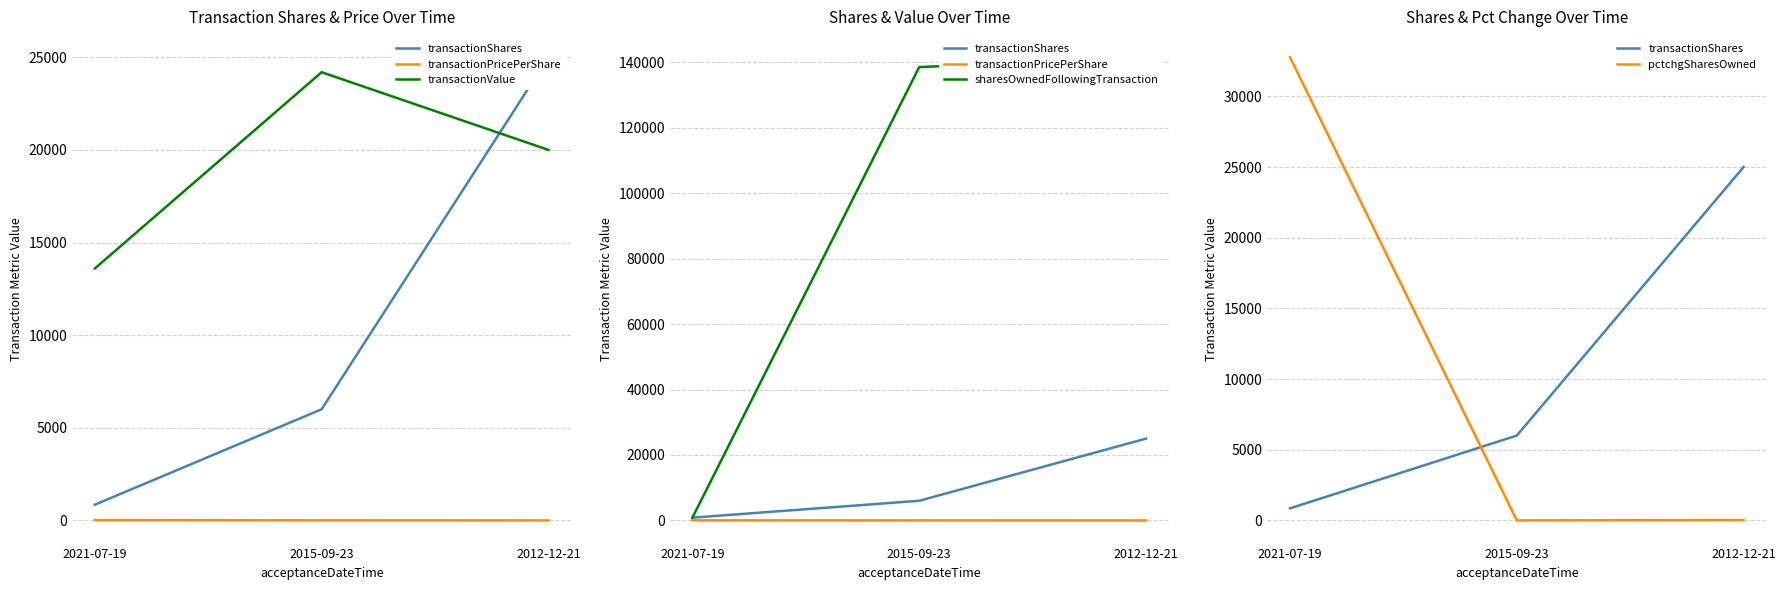

At which label does sharesOwnedFollowingTransaction first exceed 138506?

2012-12-21